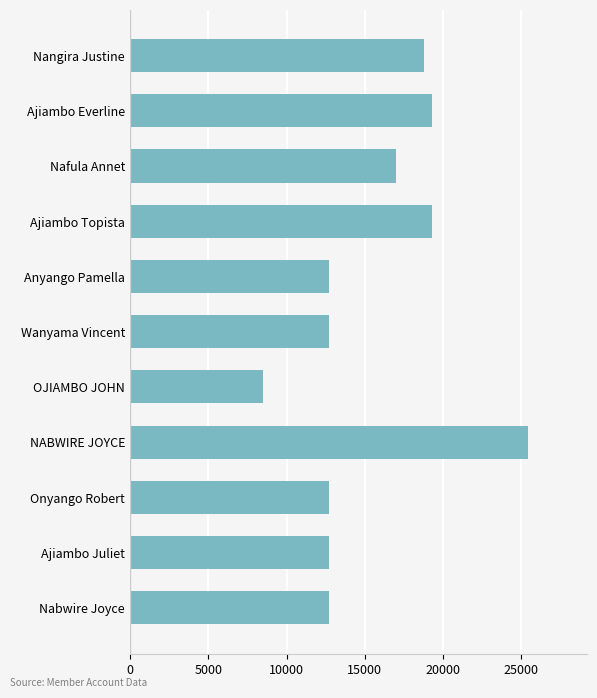

Between Wanyama Vincent and Ajiambo Everline, which is larger?

Ajiambo Everline